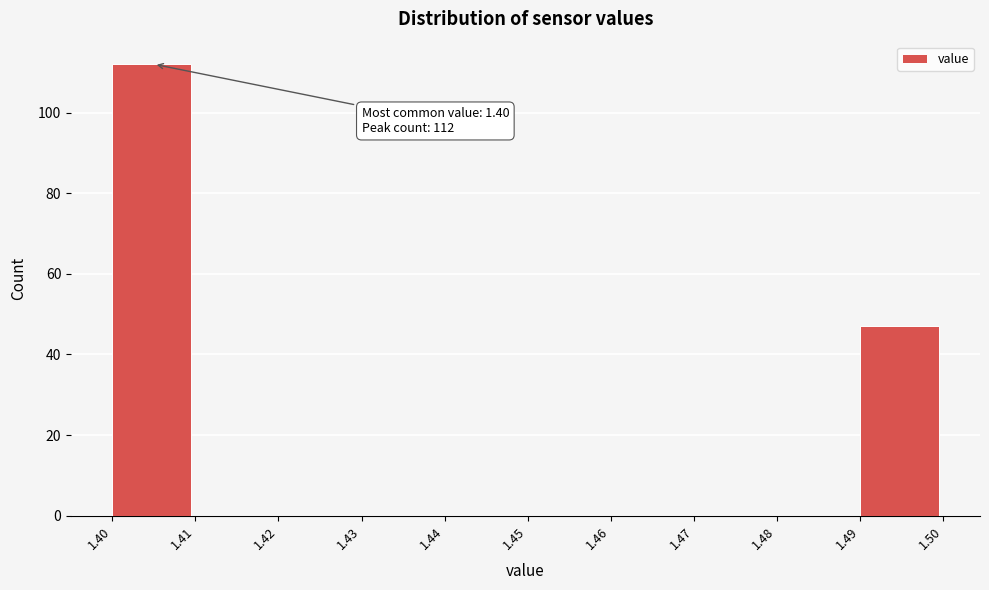

Which range on the x-axis has the tallest bar?

1.40 to 1.41